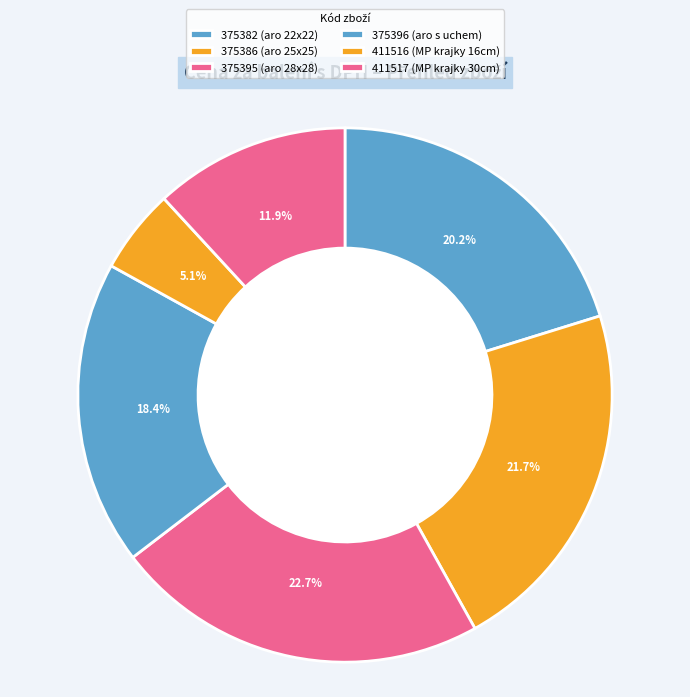

To the nearest percent, what is the combined percentage of 375382 and 411516?

25%